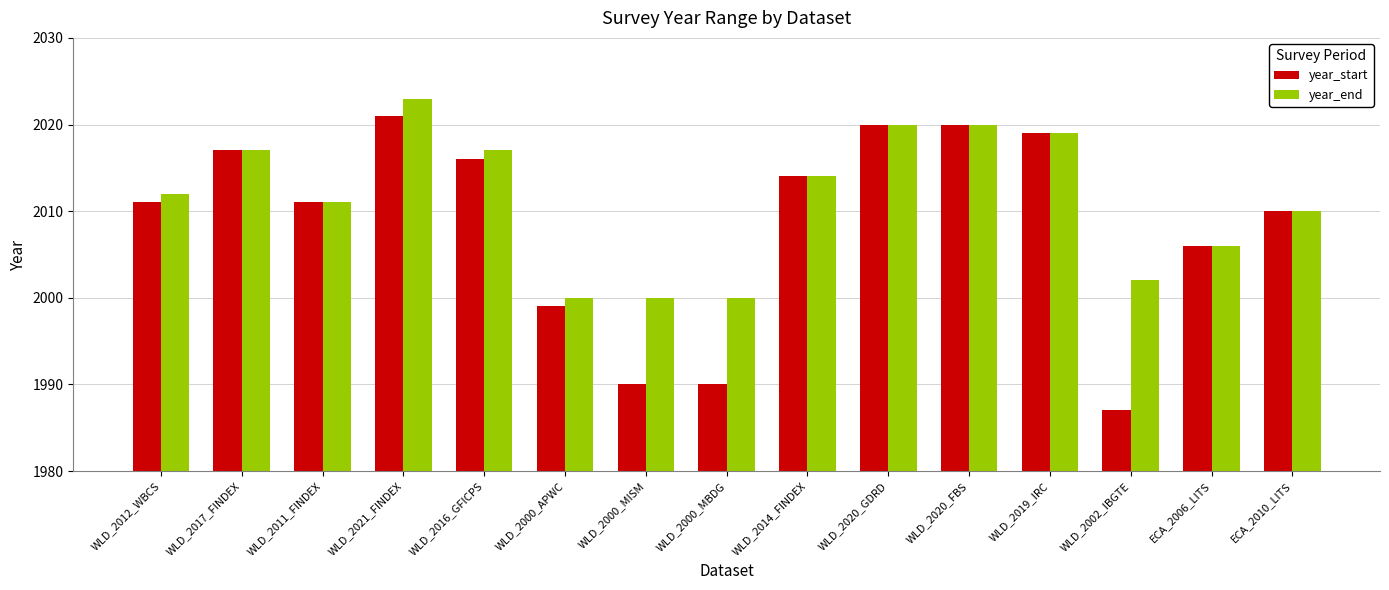

What is the smallest value displayed?

1987